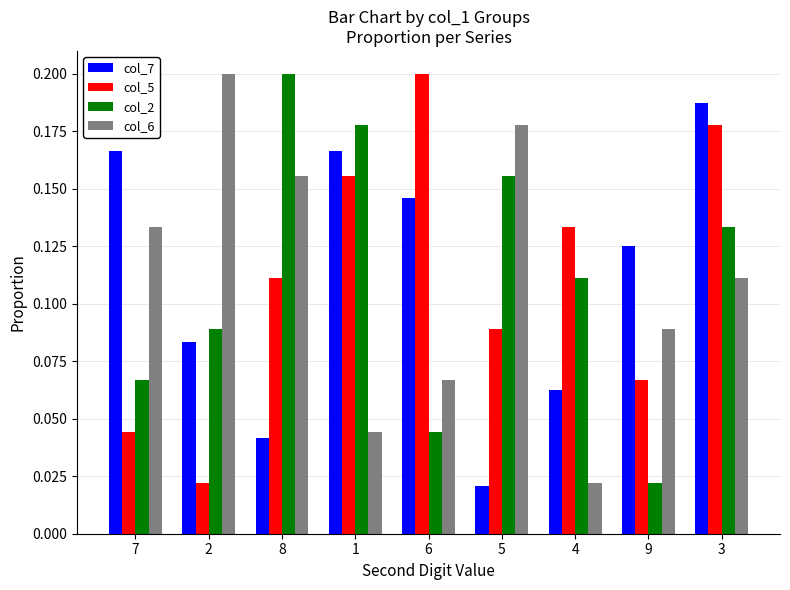

Where is col_7 nearest to the value 0?

5